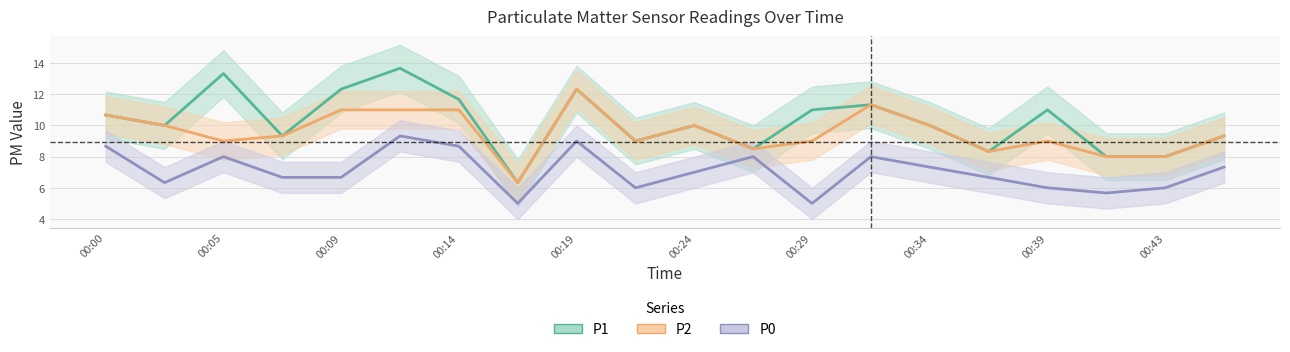

What is the total value across all series at 00:34?

27.3